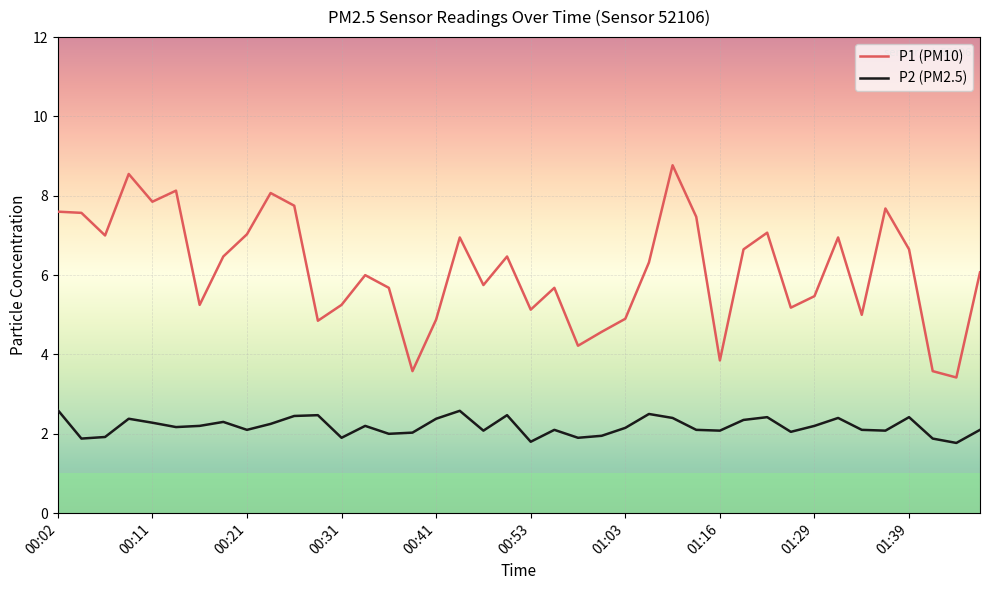

Which series has the widest spread of values?

P1 (PM10)